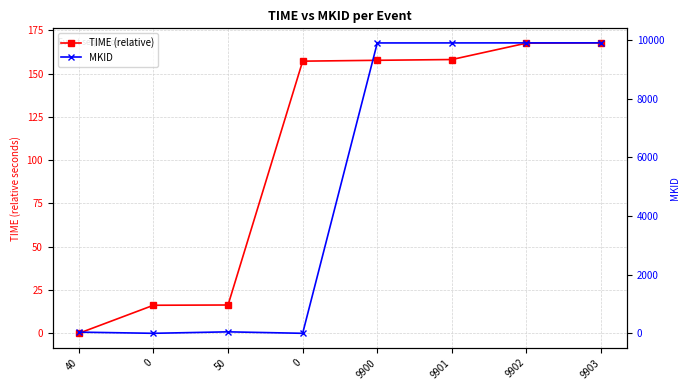

List the series in order of their overall mean, lowest first.

TIME (relative), MKID